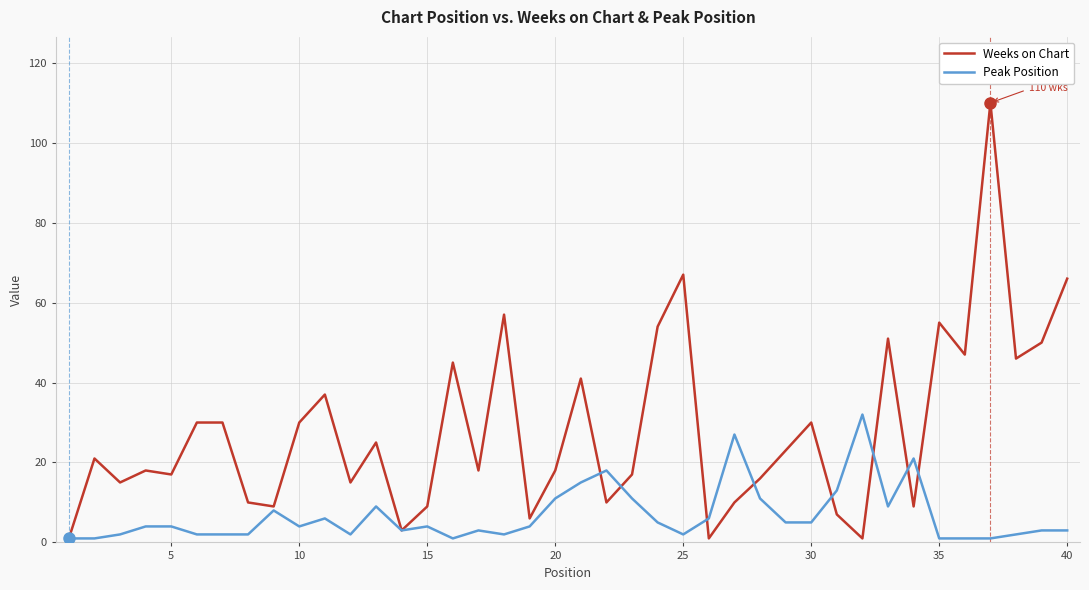

What is the maximum value shown in the chart?

110